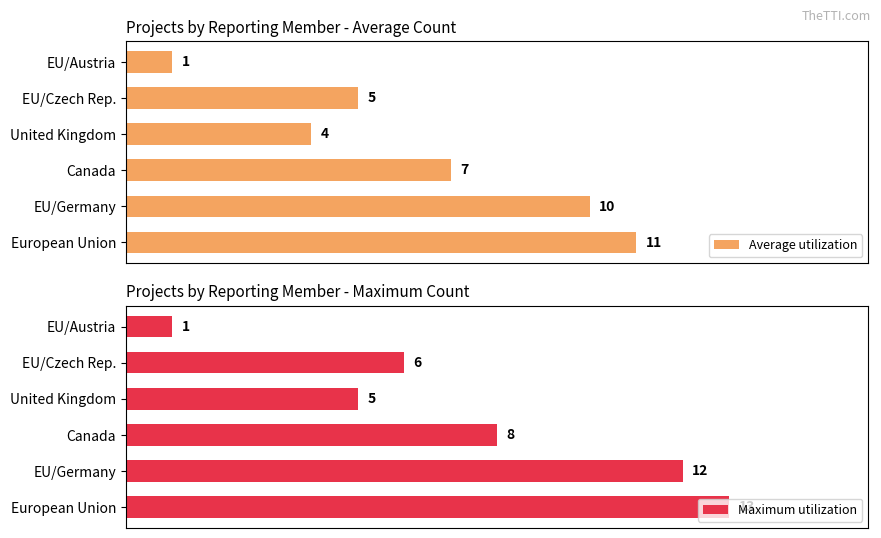

What is the minimum value for Maximum utilization?

1